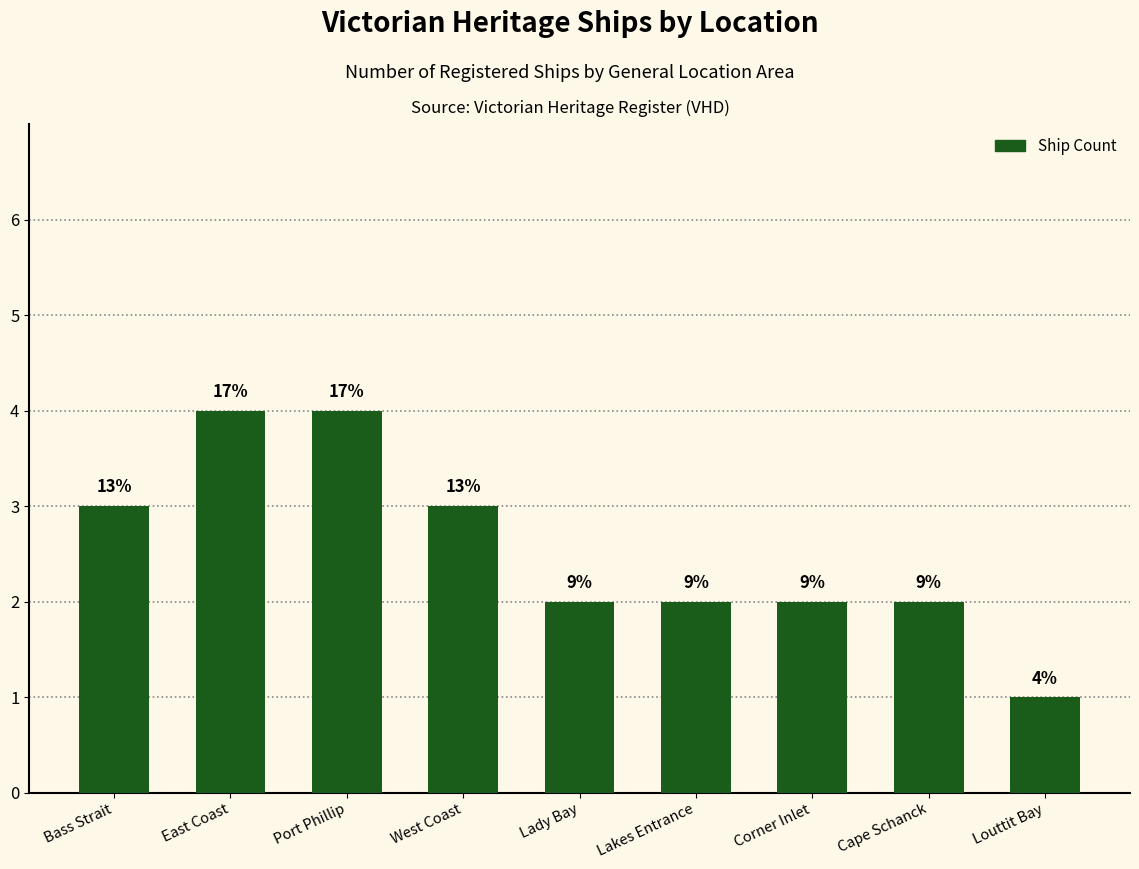

Rank the categories by value from lowest to highest.

Louttit Bay, Lady Bay, Lakes Entrance, Corner Inlet, Cape Schanck, Bass Strait, West Coast, East Coast, Port Phillip